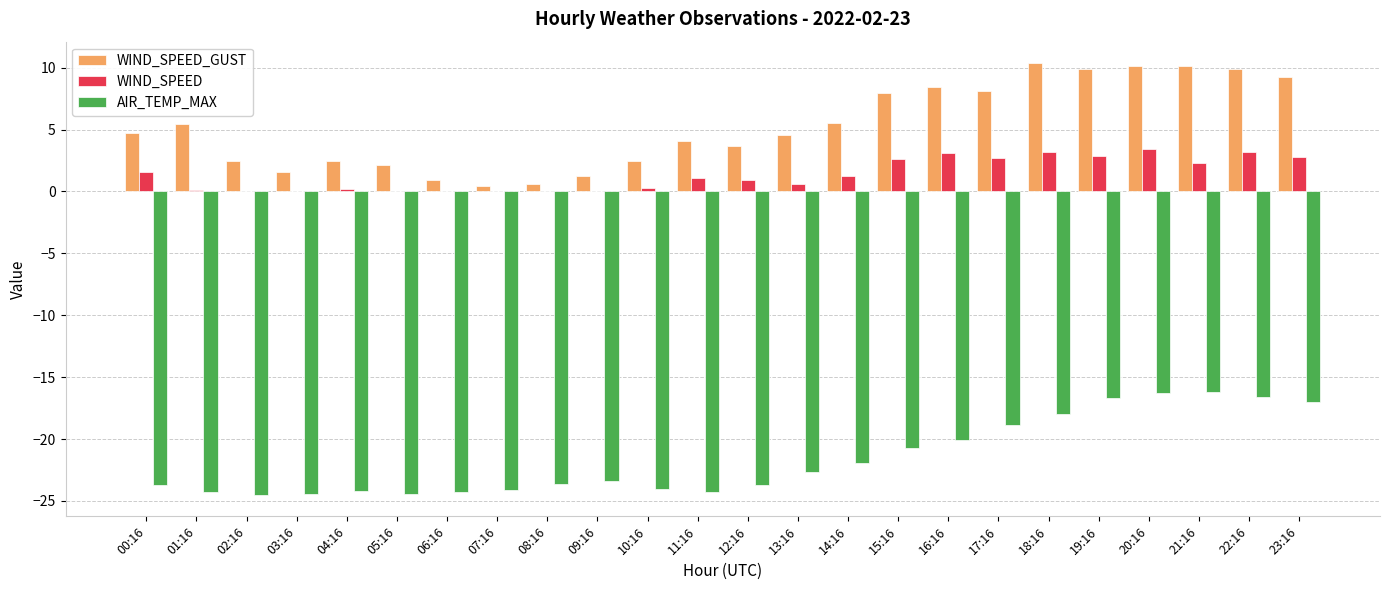

Is the value of AIR_TEMP_MAX at 19:16 greater than the value of WIND_SPEED_GUST at 00:16?

No